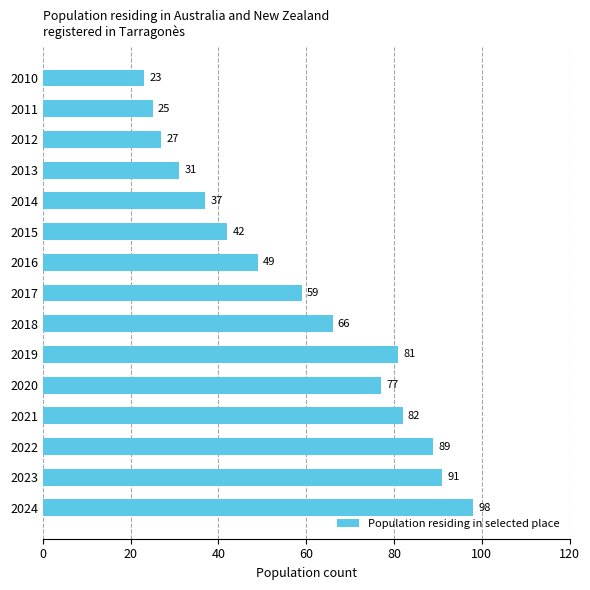

The chart shows a value of 81 at 2019. True or false?

True